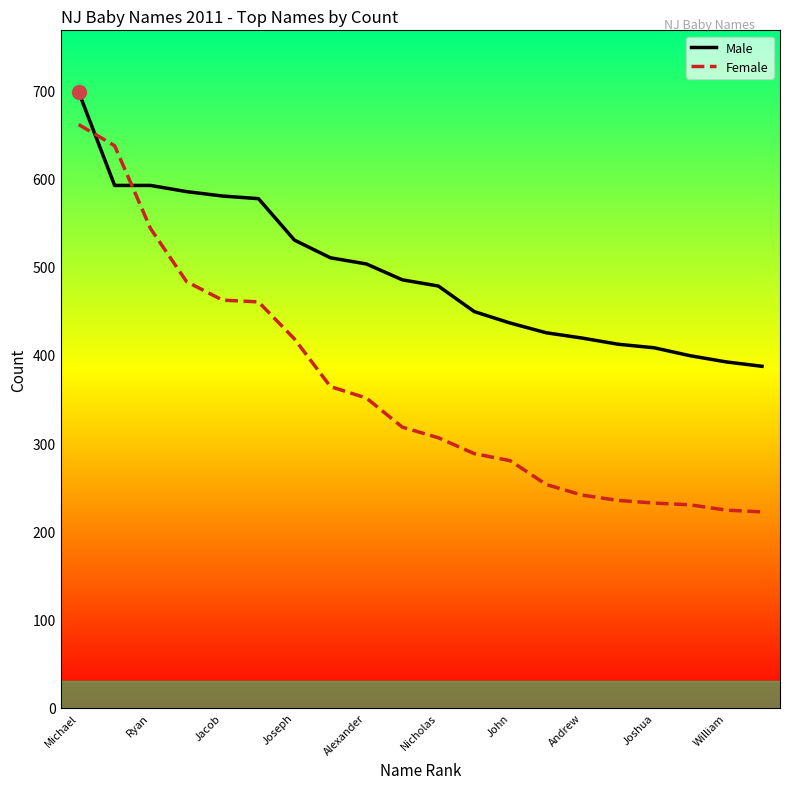

Rank the series by their maximum value, from lowest to highest.

Female, Male